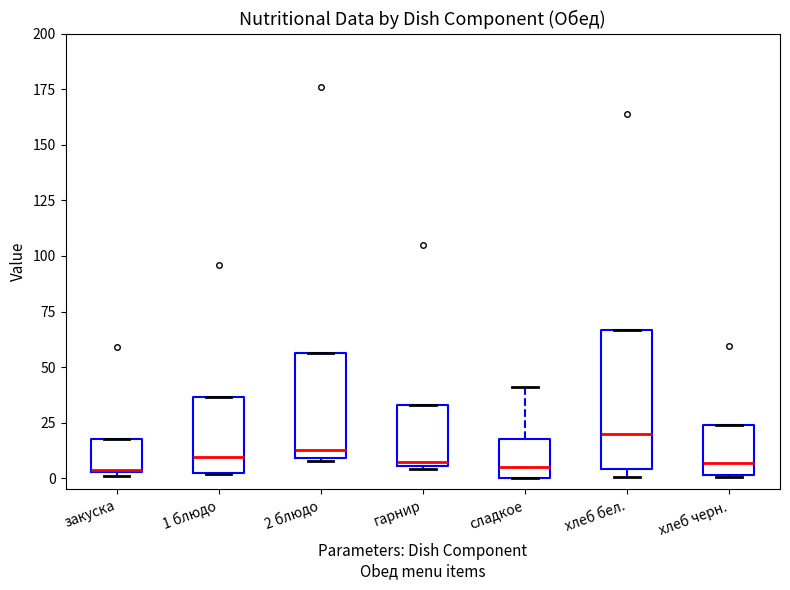

Where is the upper edge of the box for сладкое on the y-axis? The values are not printed on the chart, so give them approximately, as read against the axis.

20